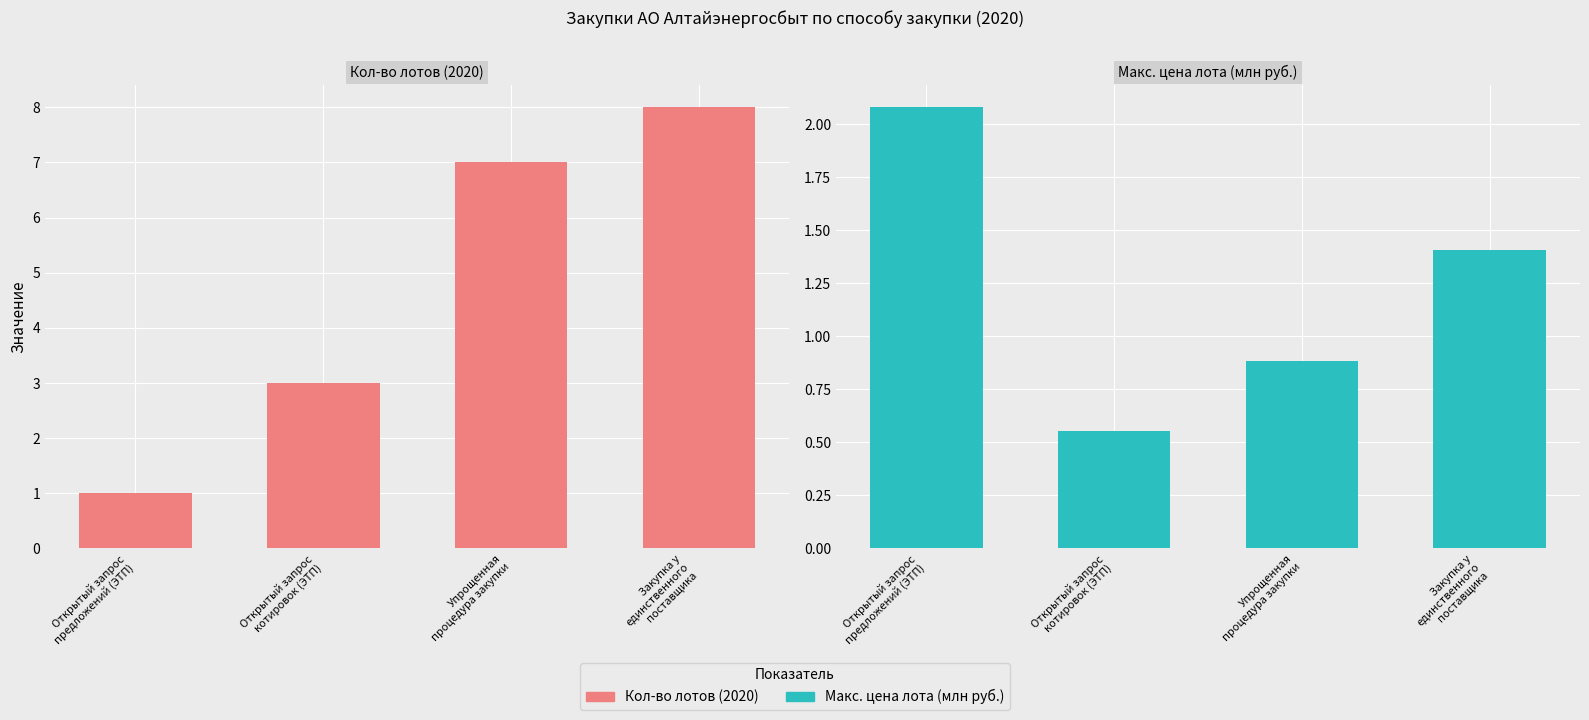

Is it true that Макс. цена лота (млн руб.) equals 0.6 at 1?

True